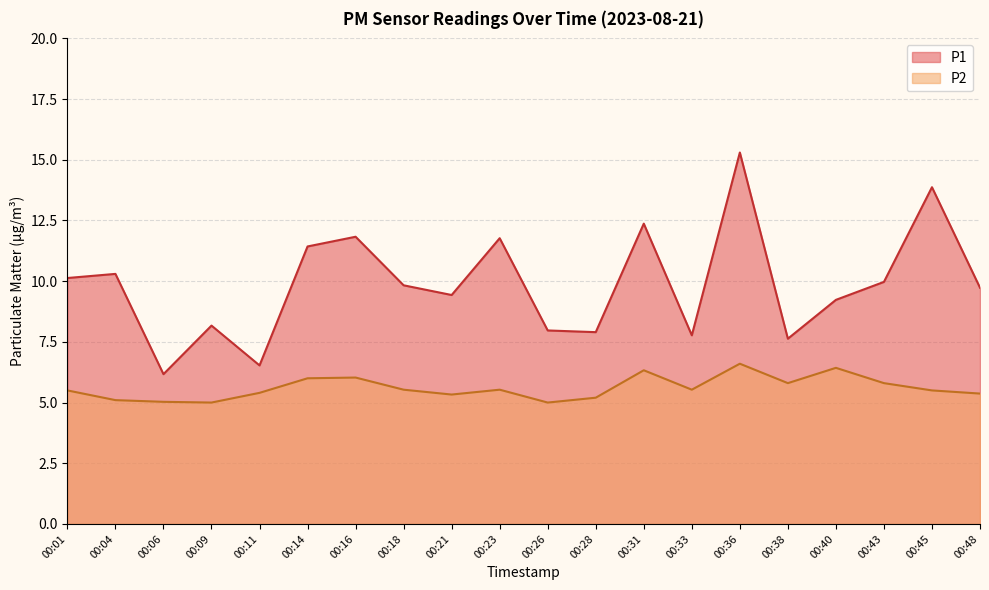

What is the difference between the second highest and second lowest values in the P2 series?

1.4